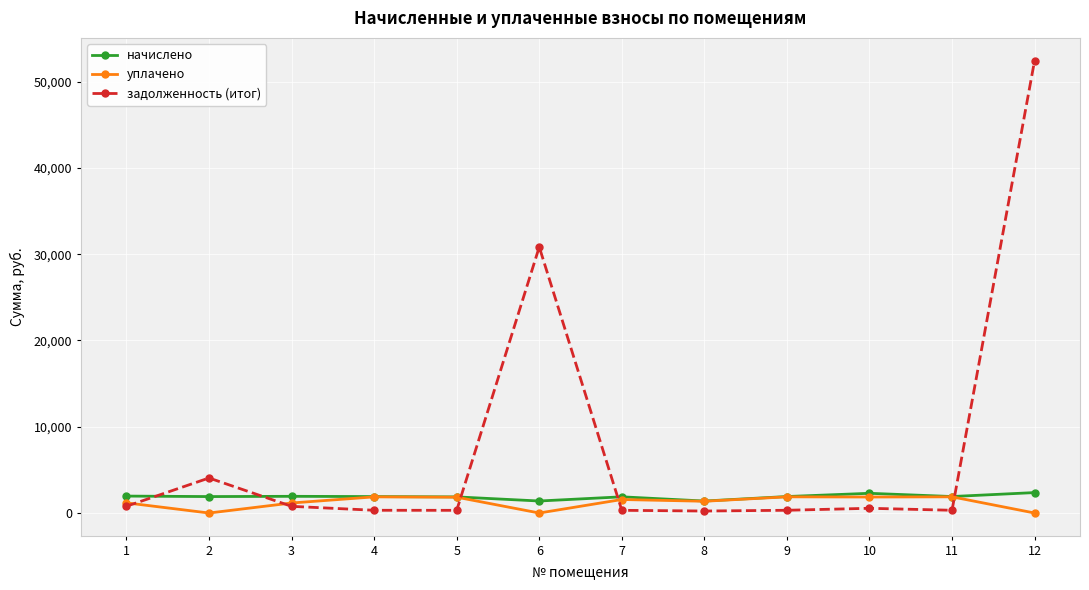

Which series has the largest range (max minus min)?

задолженность (итог)